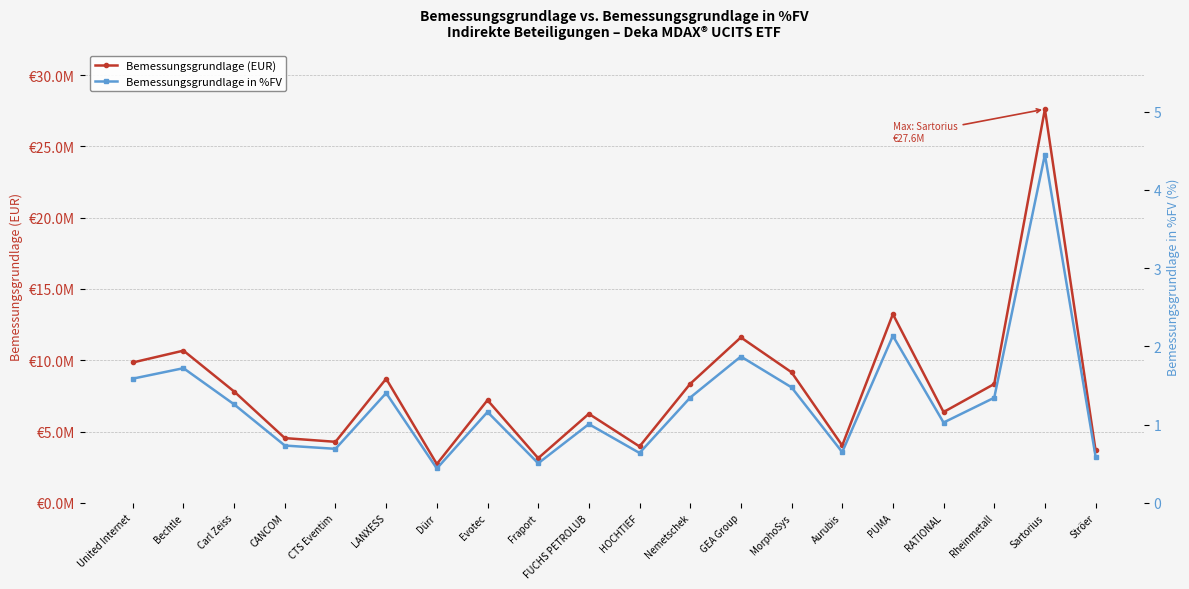

Which series changed the most between CTS Eventim and Fraport?

Bemessungsgrundlage (EUR)